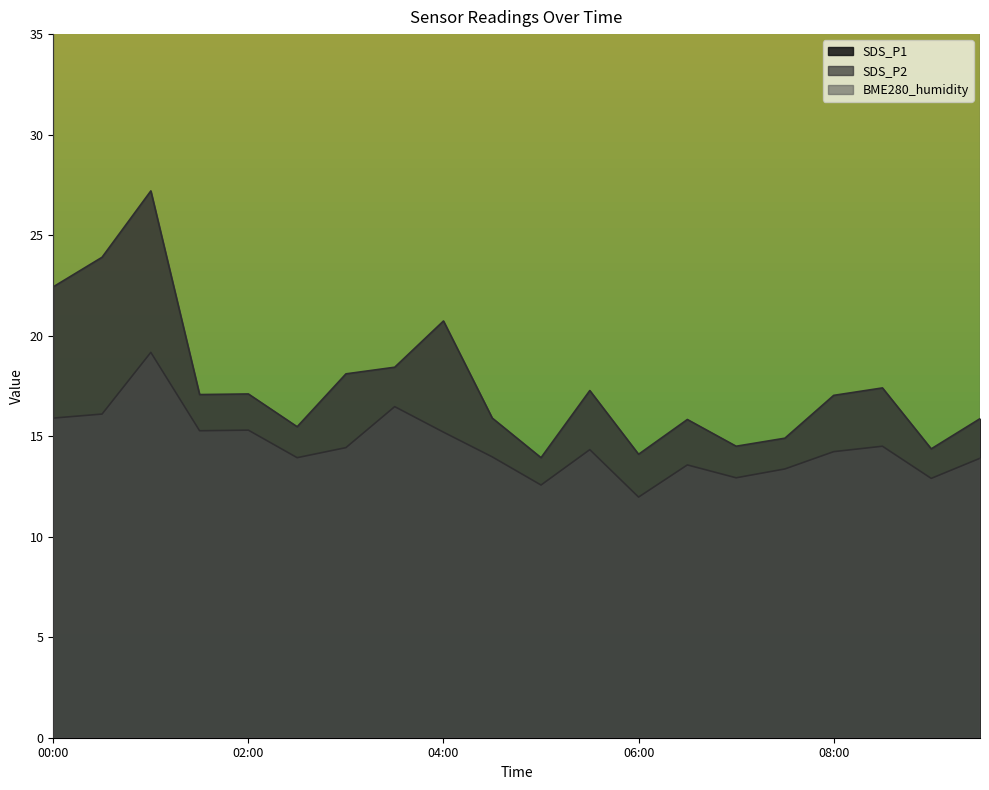

How many data points in SDS_P1 are above 17?

11